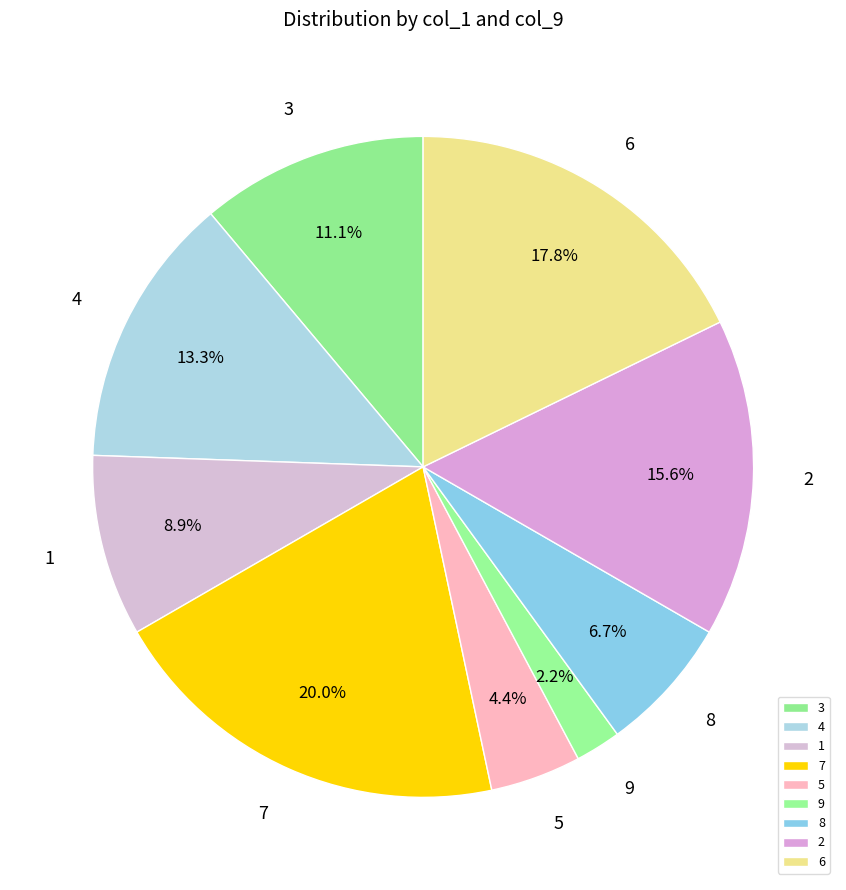

What percentage do 7 and 2 together represent?

35.6%